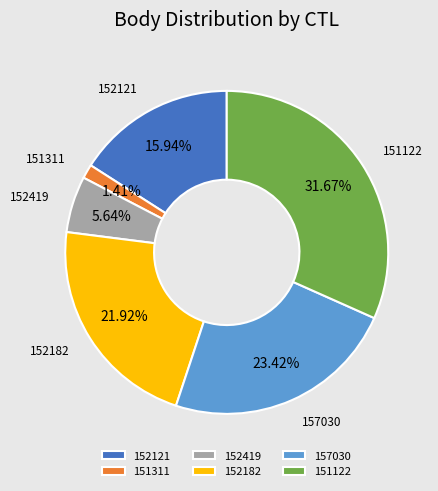

What is the ratio of the value at 152182 to the value at 152419?

3.9